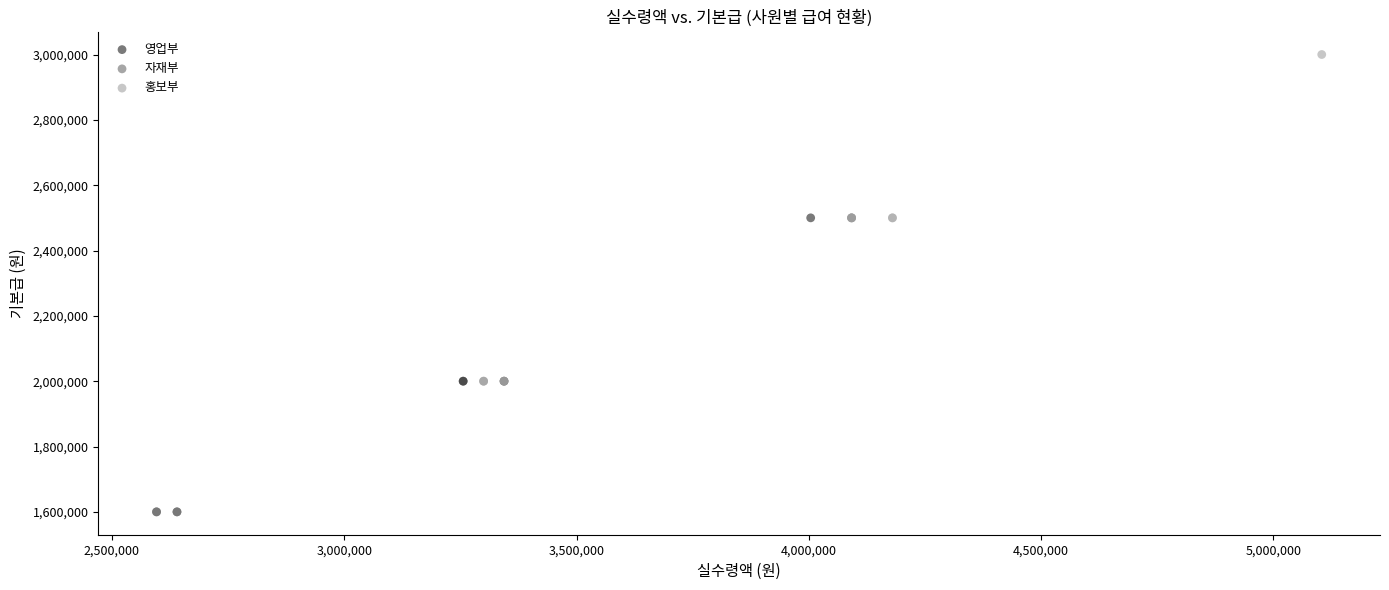

Which series has the largest Y range (max minus min)?

홍보부